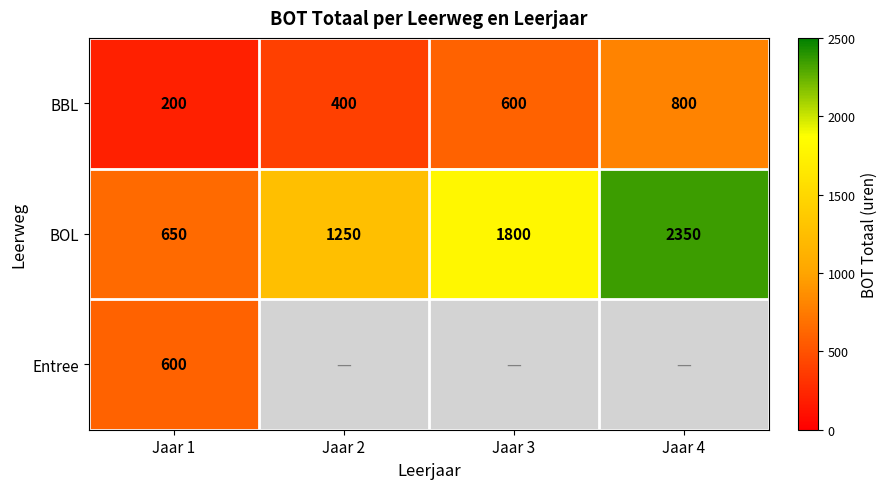

True or false: BOL has a value of 551 at Jaar 2.

False